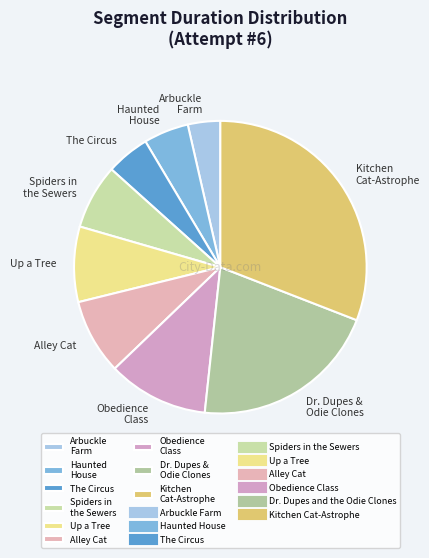

Is there any slice that represents more than half of the pie?

No